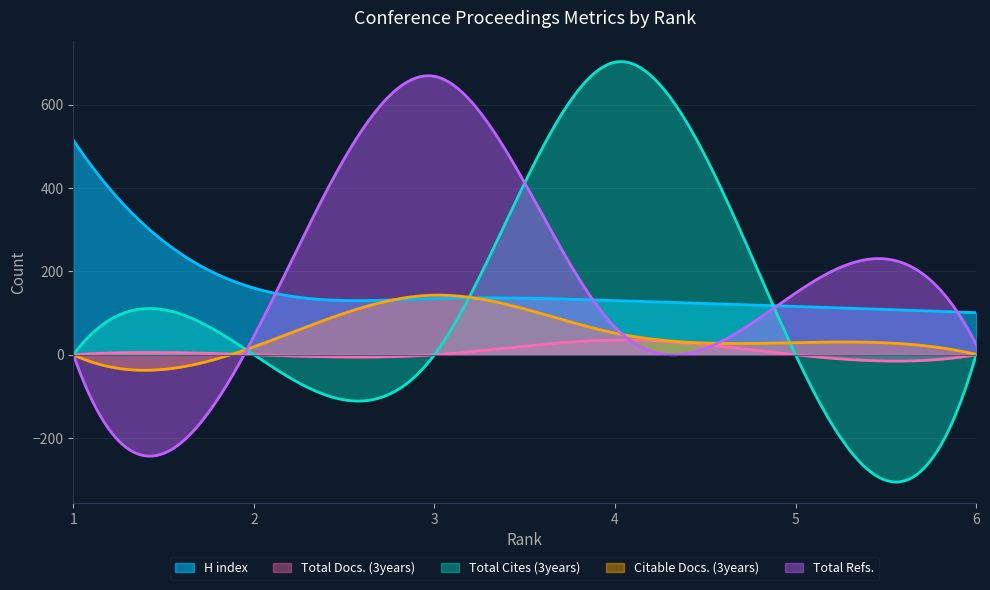

Is it true that H index equals 178 at 6?

False